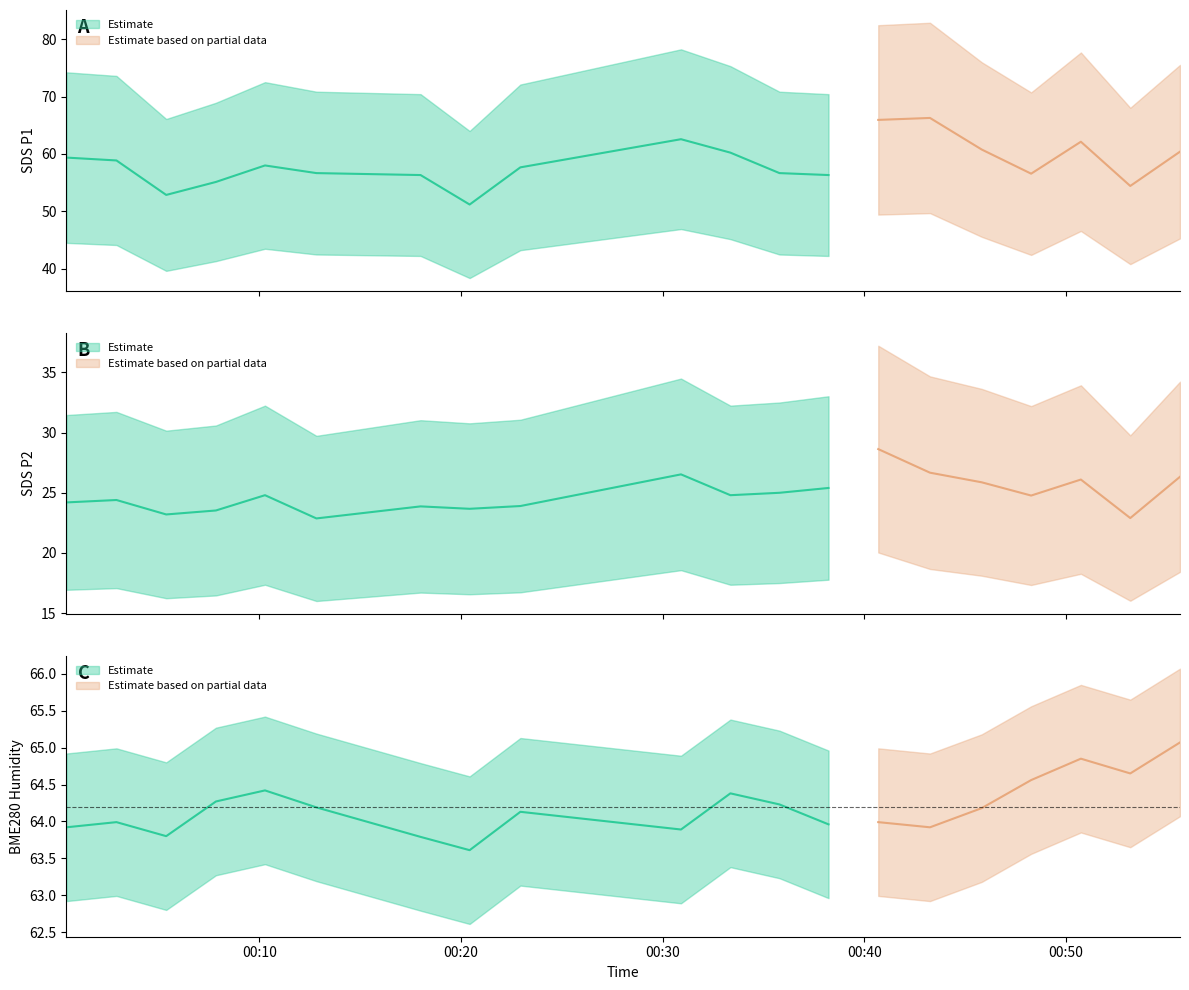

What is the maximum value shown in the chart?

66.3